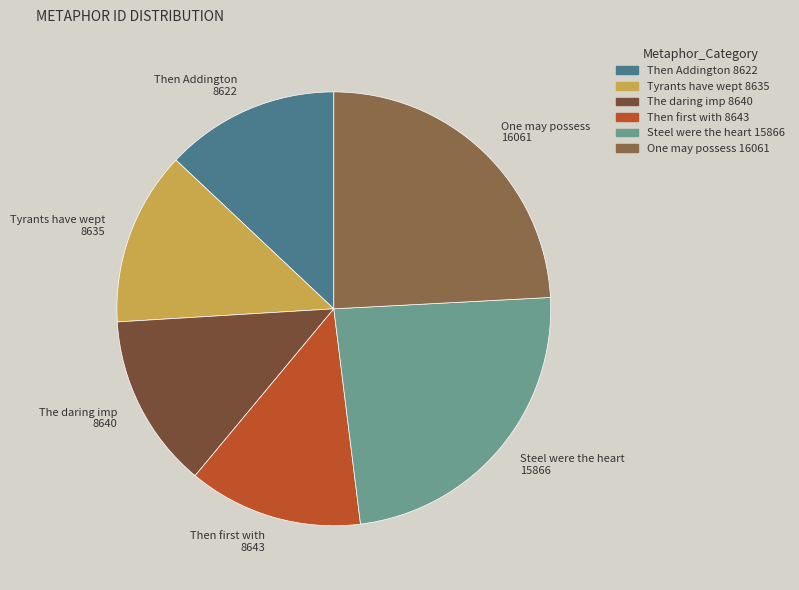

Do Tyrants have wept 8635 and Steel were the heart 15866 together represent more than half of the pie?

No